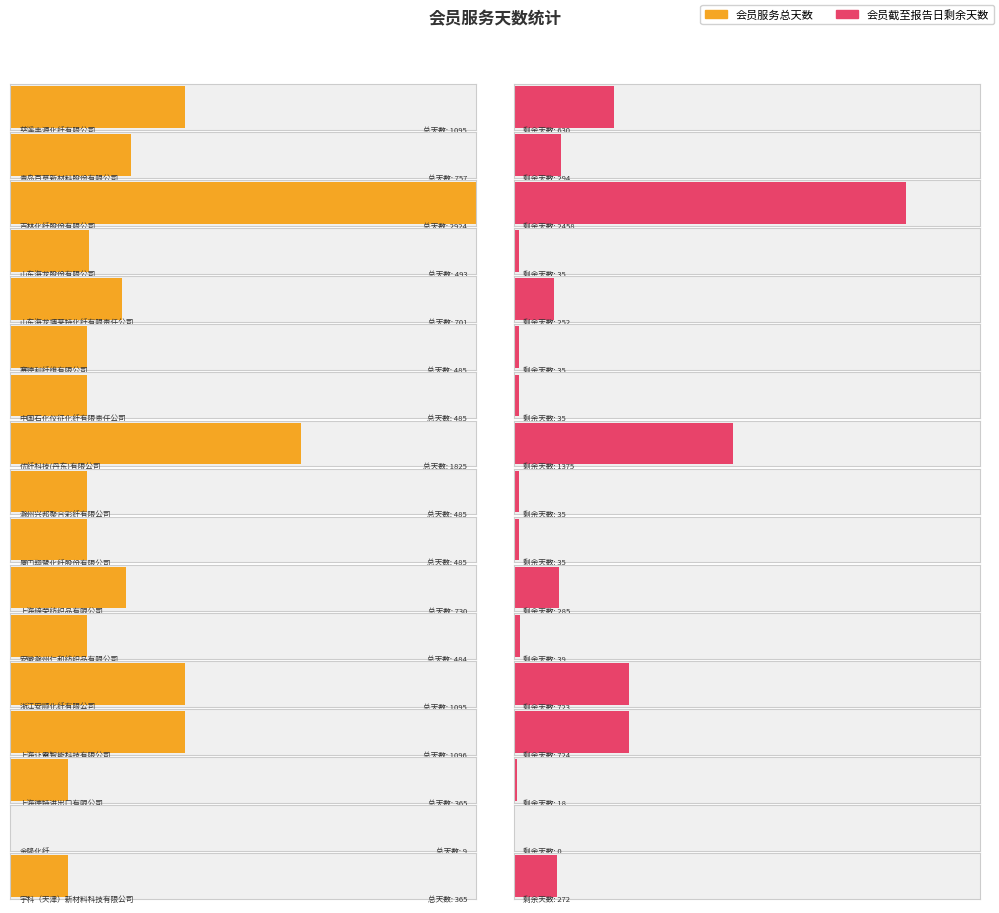

What is the sum of all 会员服务总天数 values?

13879